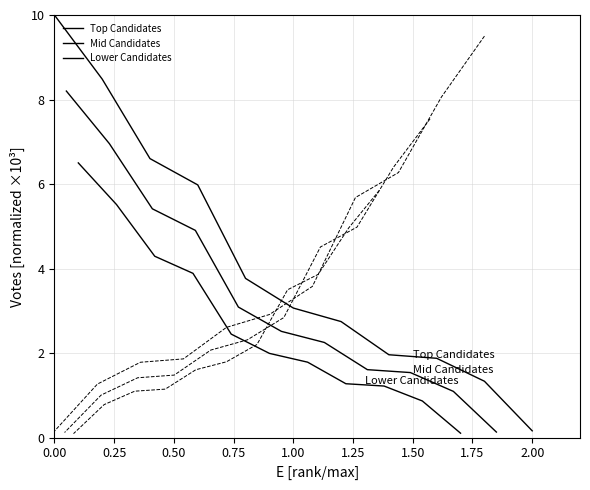

What is the value of the Lower Candidates point at the 5th from the left?

2.4